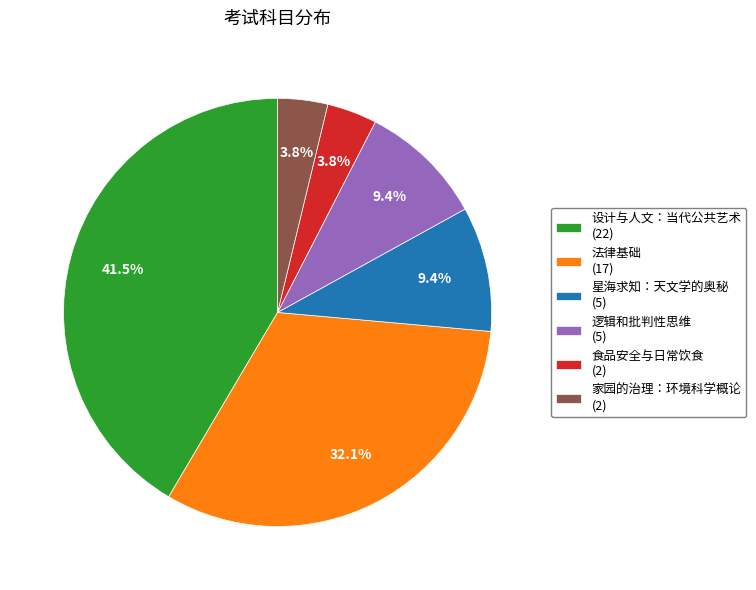

Combined, do 食品安全与日常饮食 and 逻辑和批判性思维 account for over 50%?

No